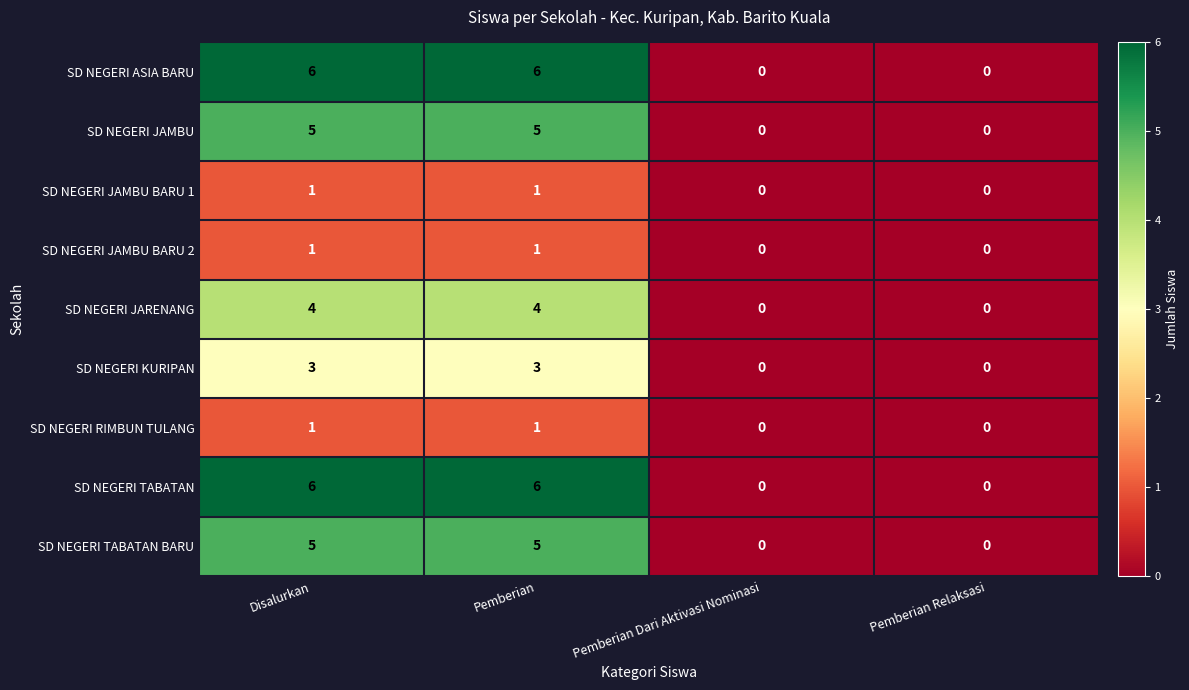

What is the difference between the highest and lowest values at Disalurkan?

5